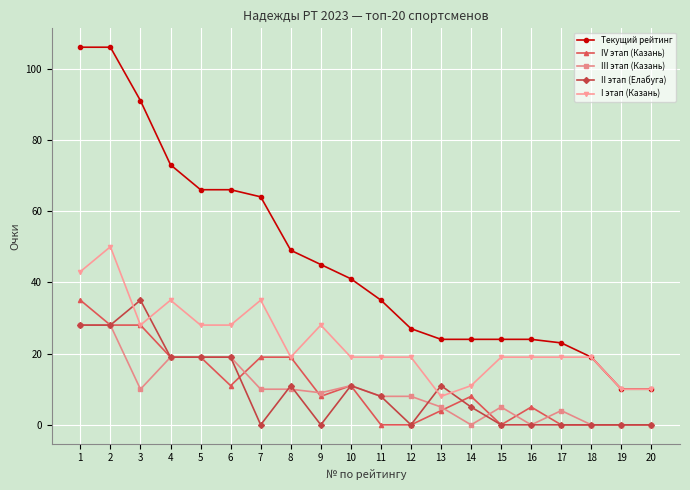

Does the chart display data point markers on the line(s)?

Yes